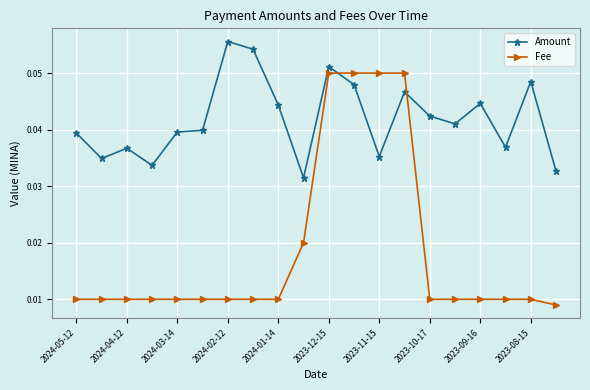

True or false: Amount has more than 2 interior local peaks.

True